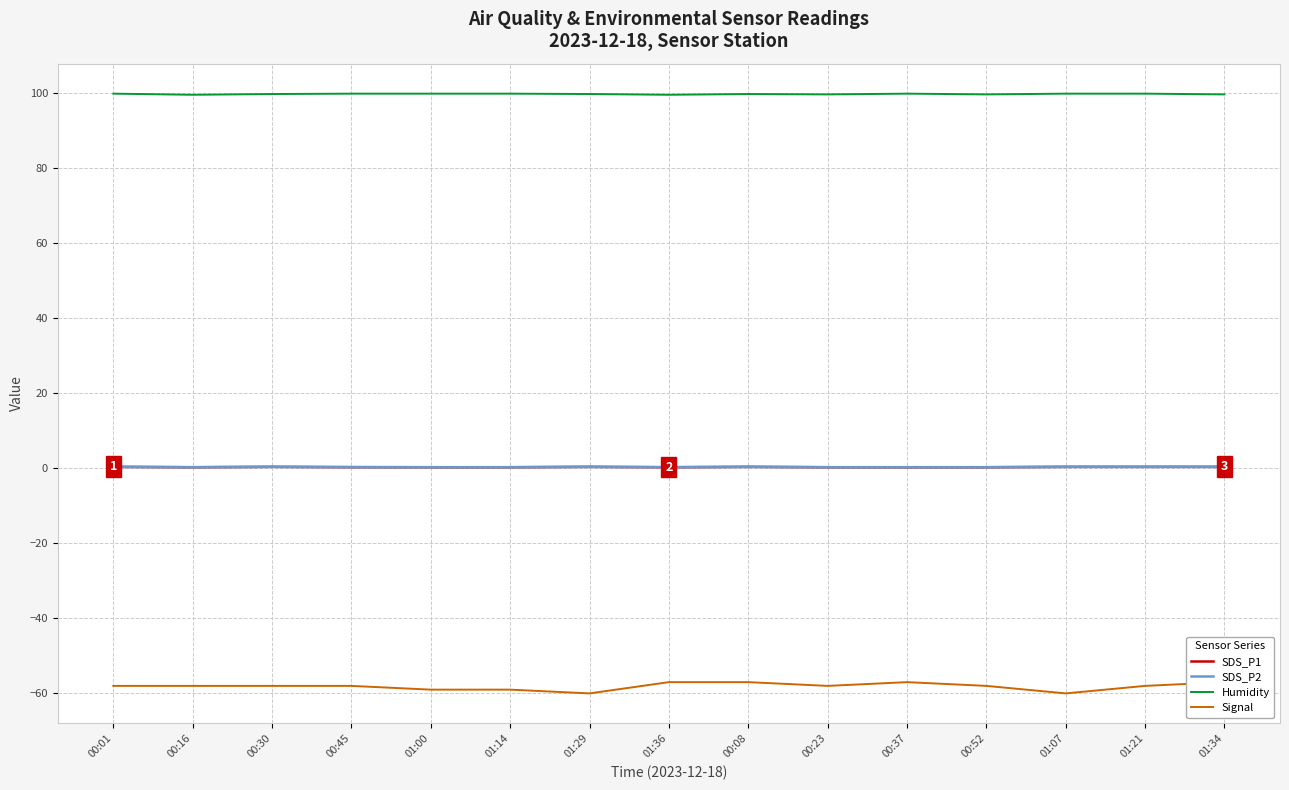

What position from the left is 00:16?

2